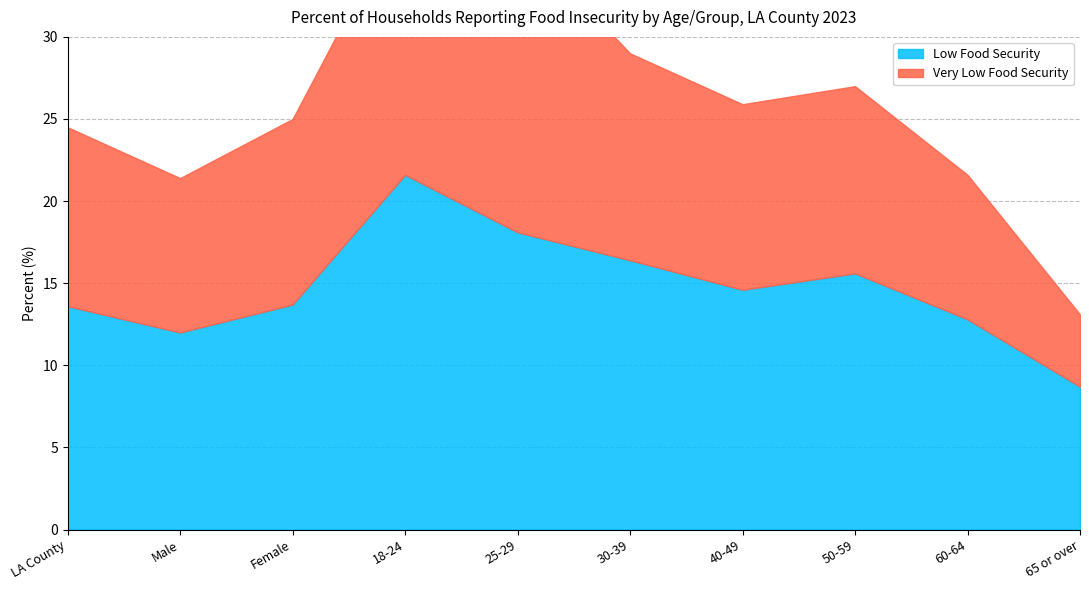

What is the sum of all Low Food Security values?

147.1